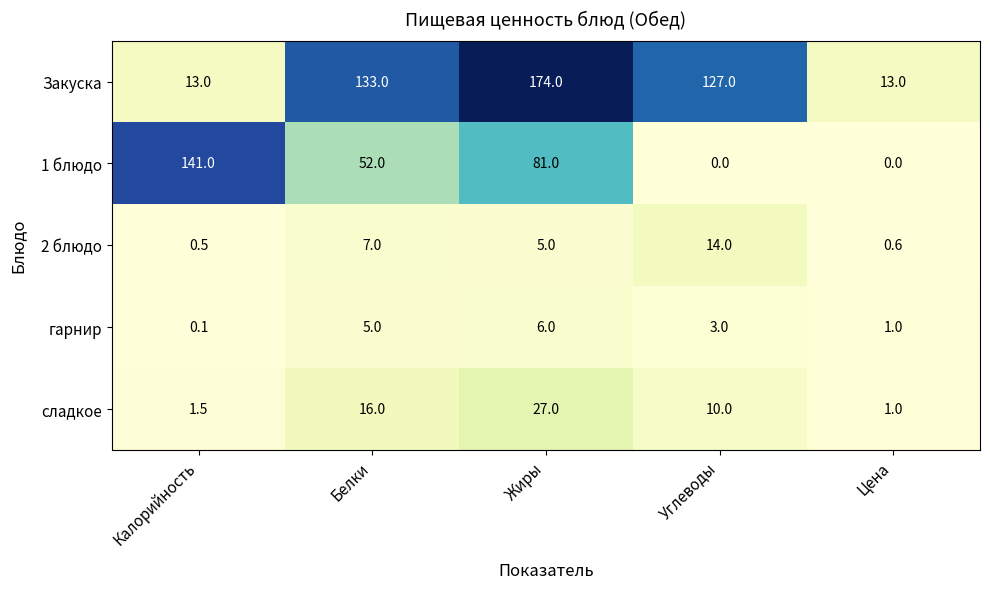

Rank the series at Белки from lowest to highest value.

гарнир, 2 блюдо, сладкое, 1 блюдо, Закуска